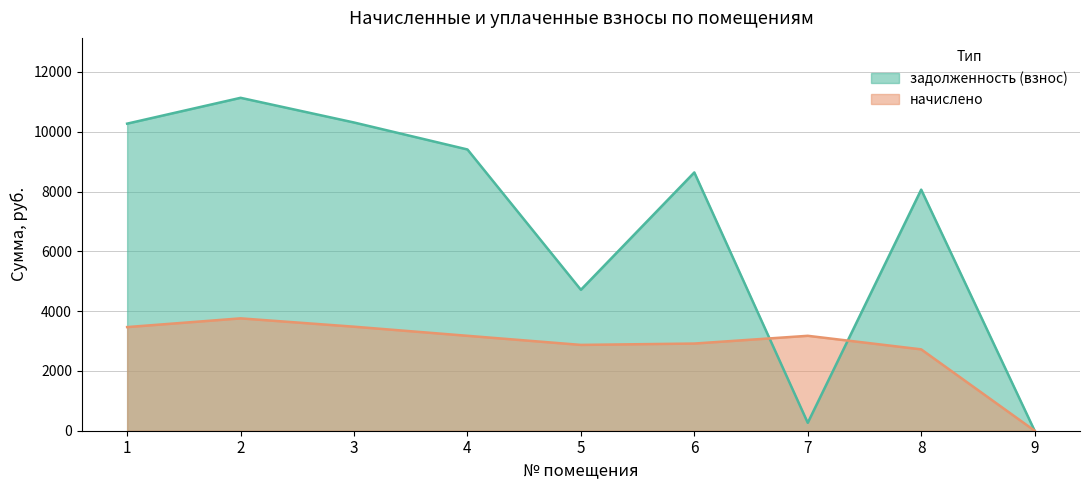

Which series has the widest spread of values?

задолженность (взнос)